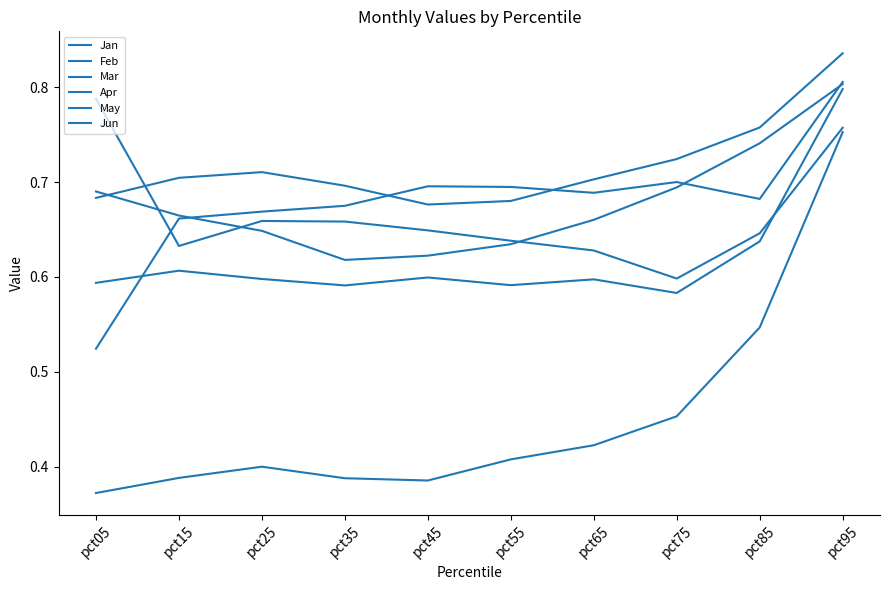

True or false: Jun and Mar intersect in this chart.

False